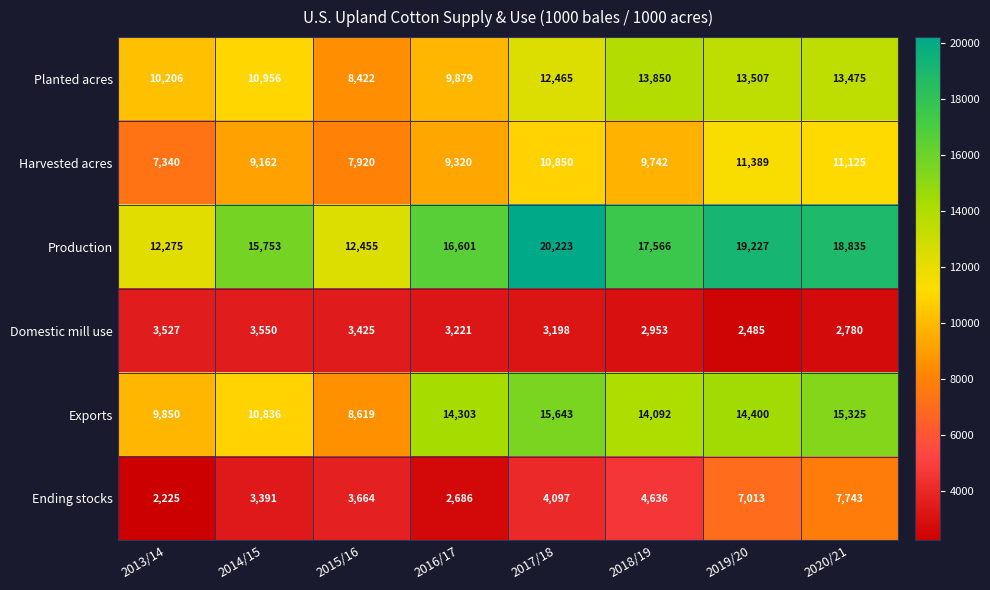

What is the difference between the second highest and minimum values in the Planted acres series?

5085